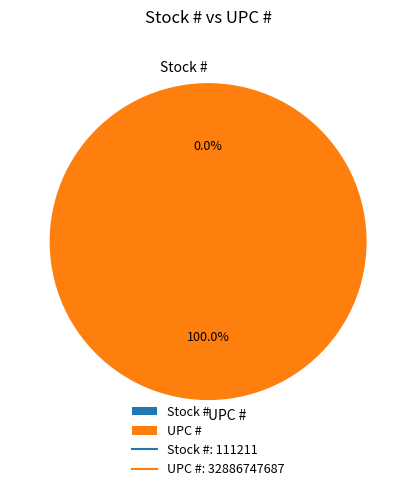

What is the majority slice?

UPC #